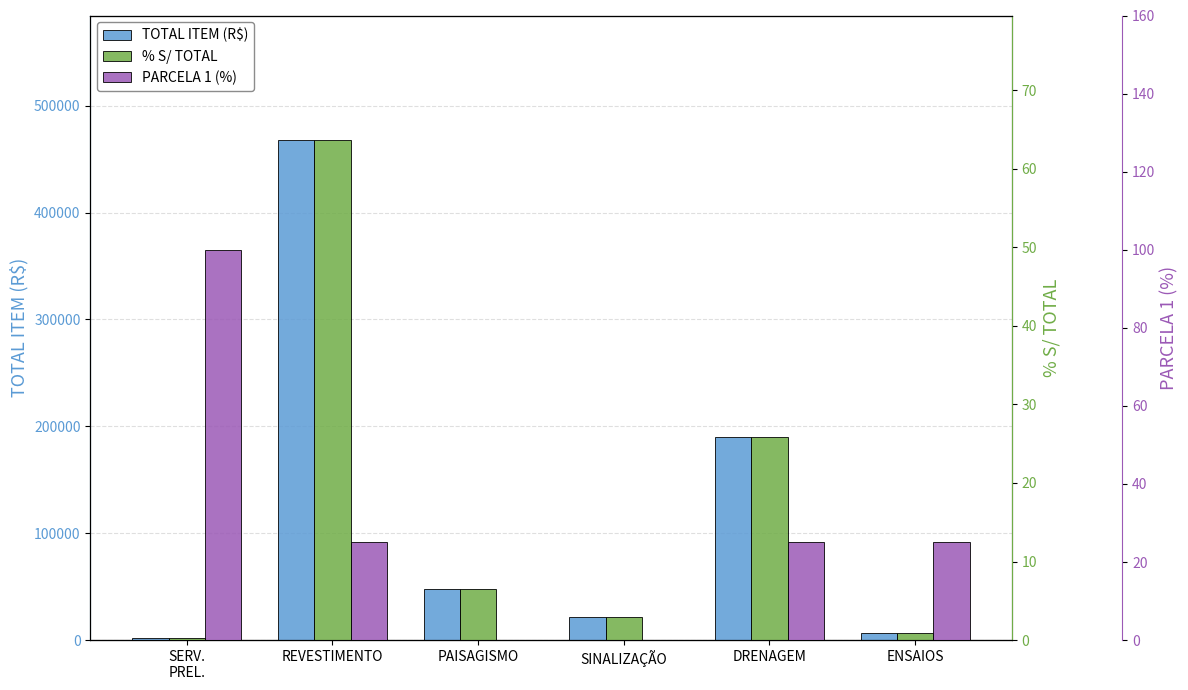

What is the sum of all TOTAL ITEM (R$) values?

734953.7